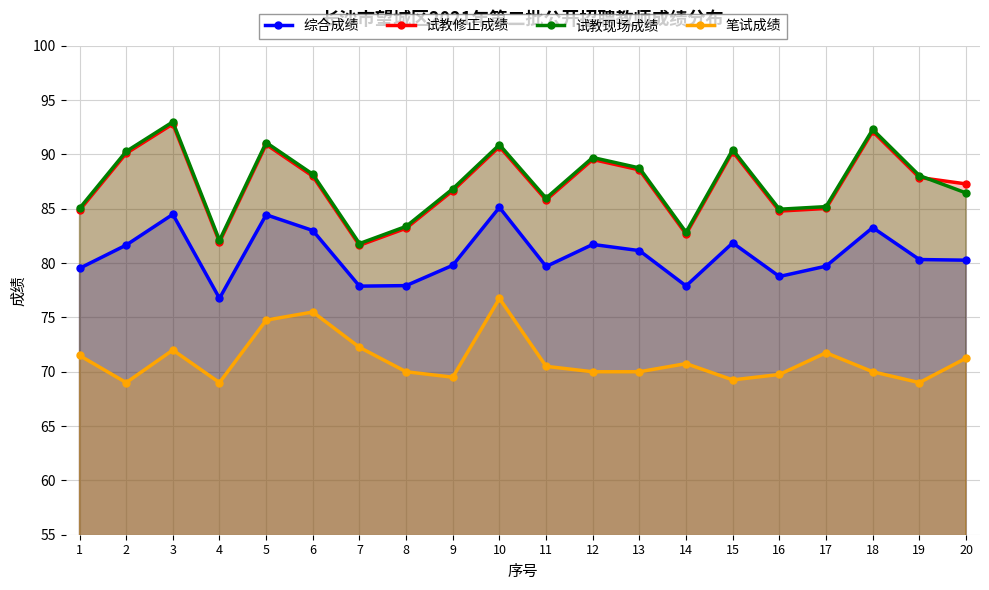

True or false: 试教修正成绩 has a value of 81.6 at 7.

True